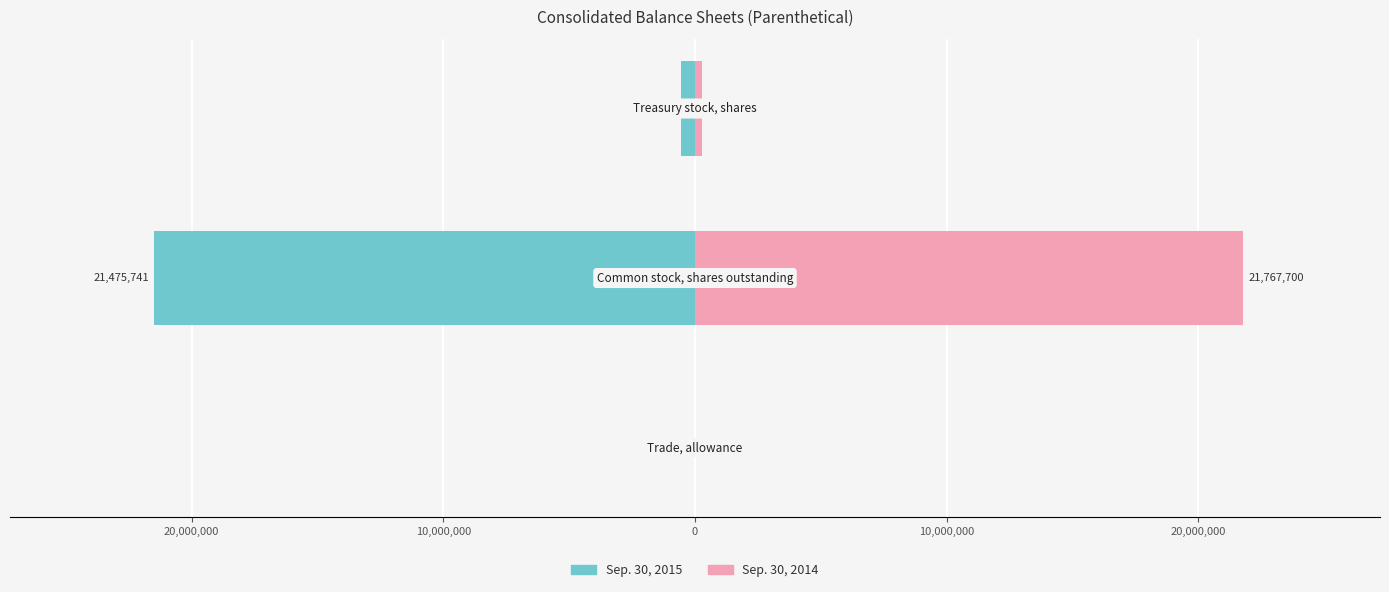

List the series in order of their overall mean, highest first.

Sep. 30, 2014, Sep. 30, 2015